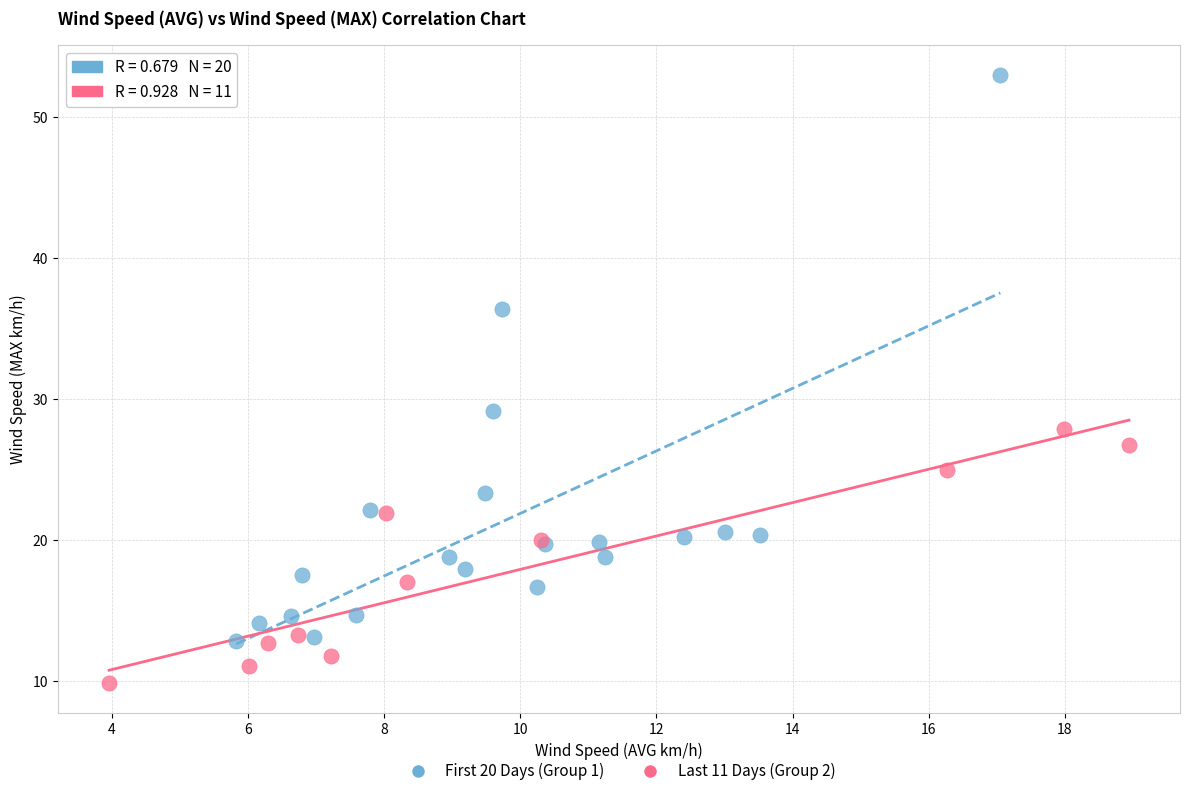

Which series contains the highest Y value?

First 20 Days (Group 1)